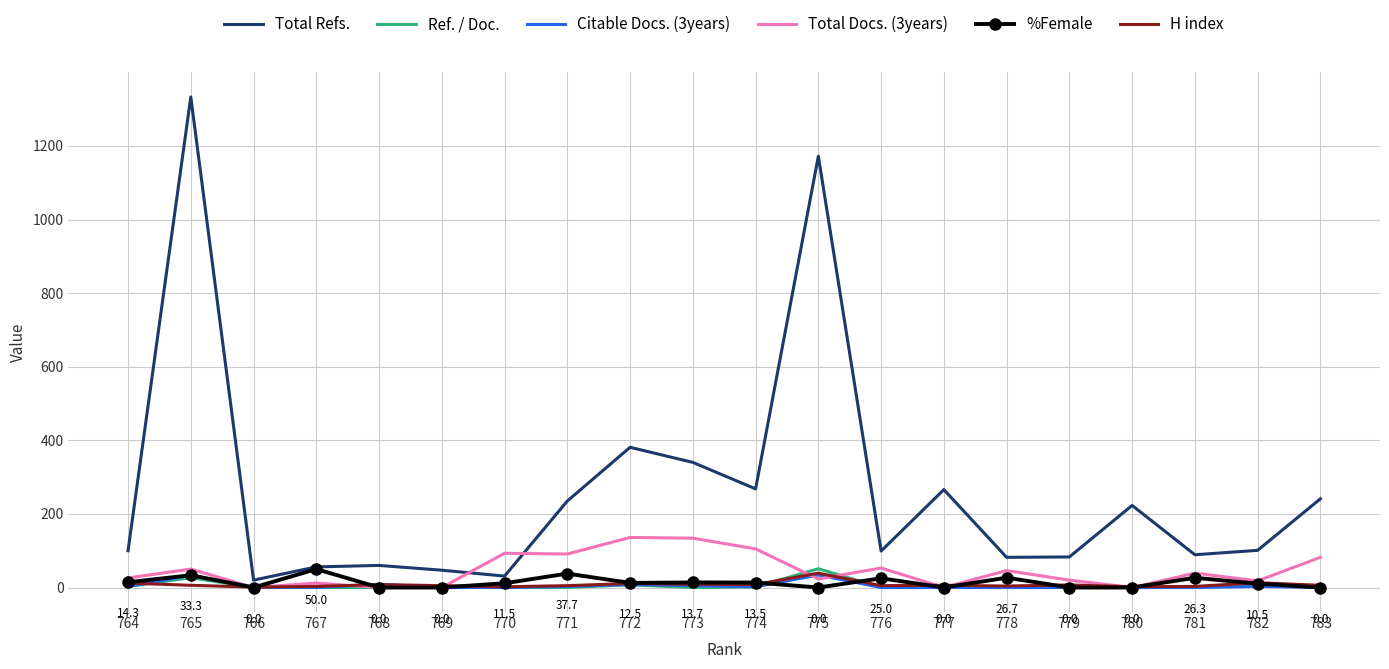

True or false: Total Refs. and H index intersect in this chart.

False